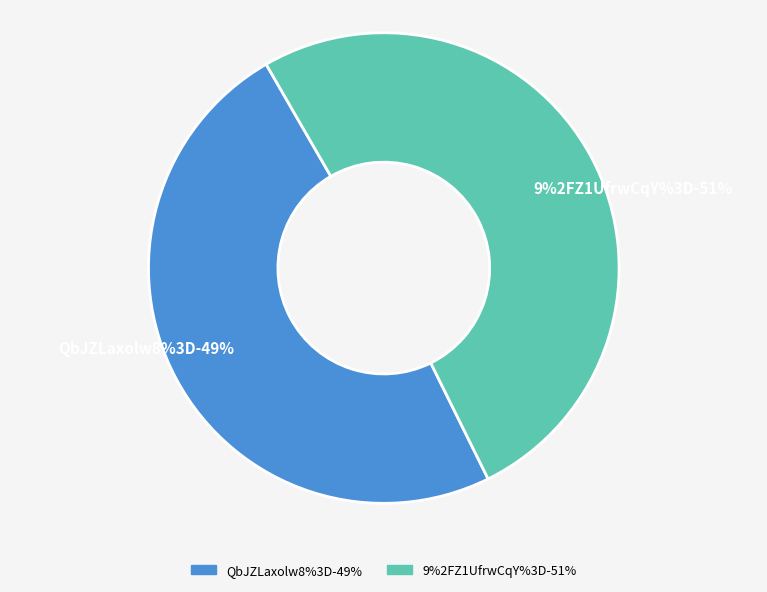

To the nearest percent, what is the difference between the largest and smallest slice percentages?

2%